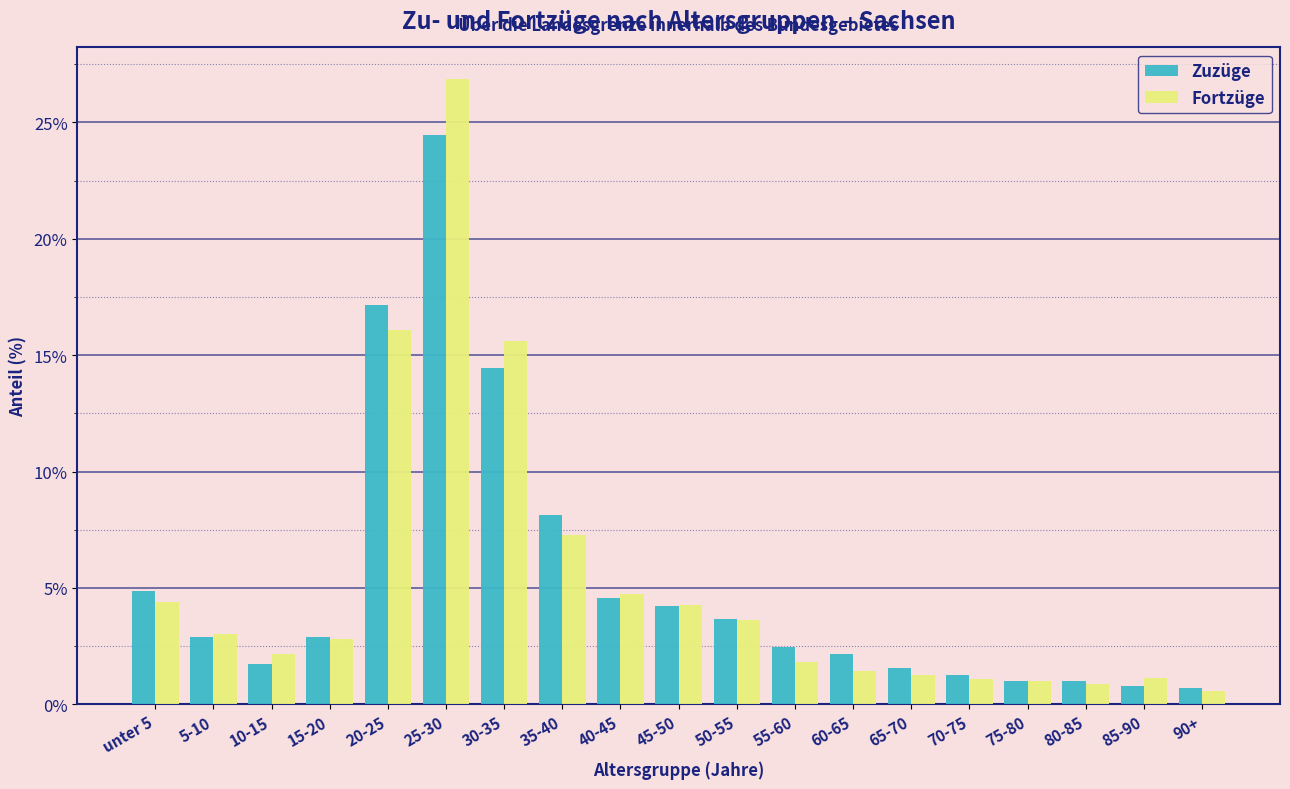

What is the total value across all series at 45-50?

8.5